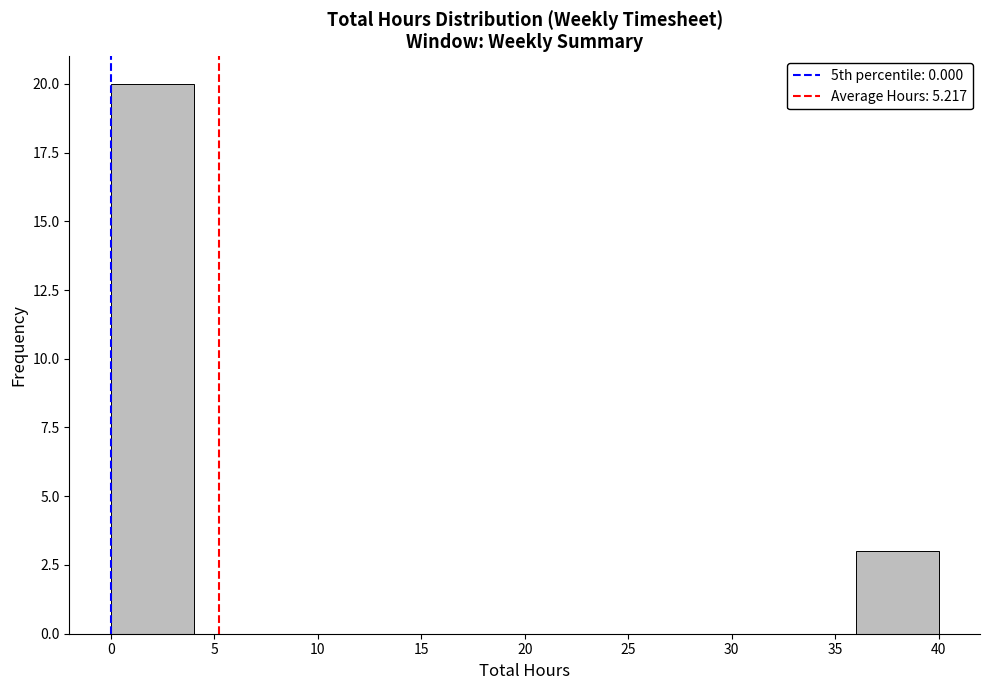

Reading left to right, list every bar in this chart as the range it spans on the x-axis followed by its height. The values are not printed on the chart, so give them approximately, as read against the axis.

0 to 4: 20
4 to 8: 0
8 to 12: 0
12 to 16: 0
16 to 20: 0
20 to 24: 0
24 to 28: 0
28 to 32: 0
32 to 36: 0
36 to 40: 3